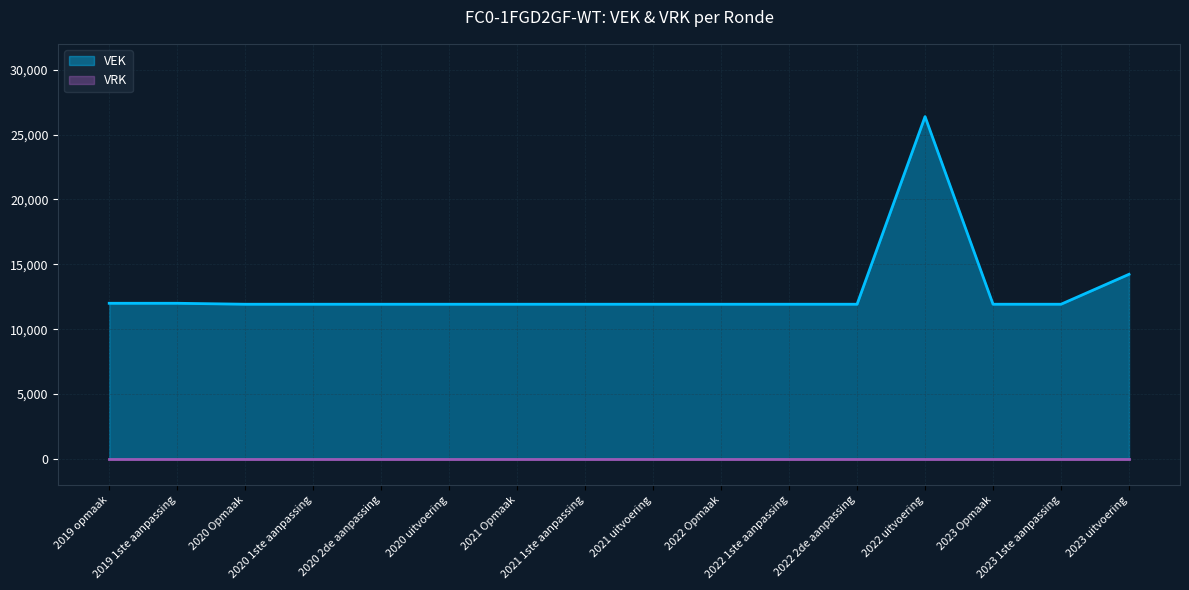

Does the chart display data point markers on the line(s)?

No